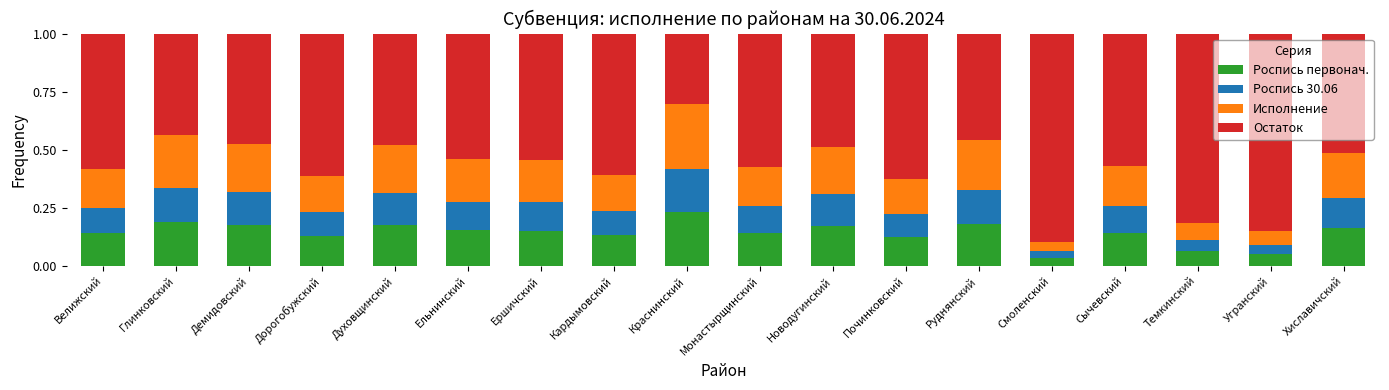

True or false: Роспись первонач. has a value of 0.2 at Духовщинский.

True